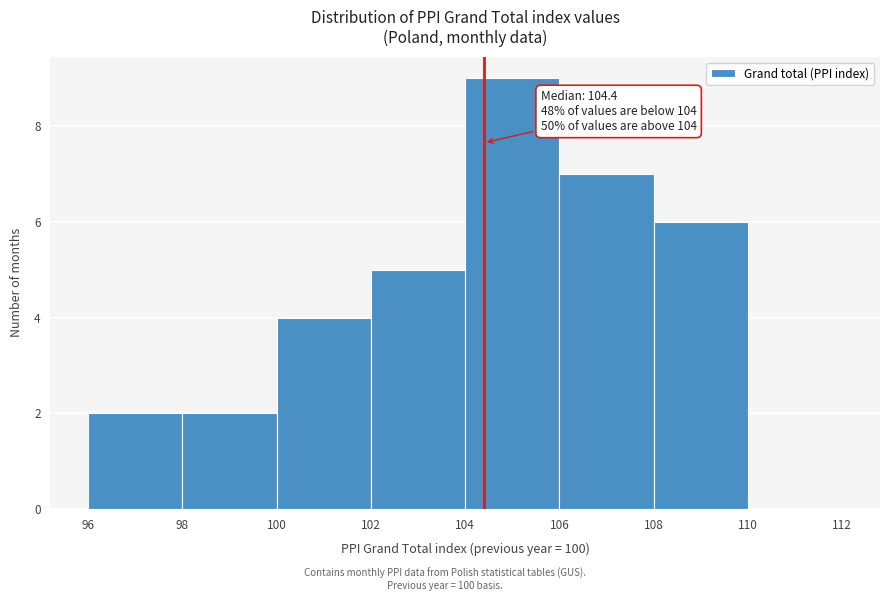

Which range on the x-axis has the tallest bar?

104 to 106